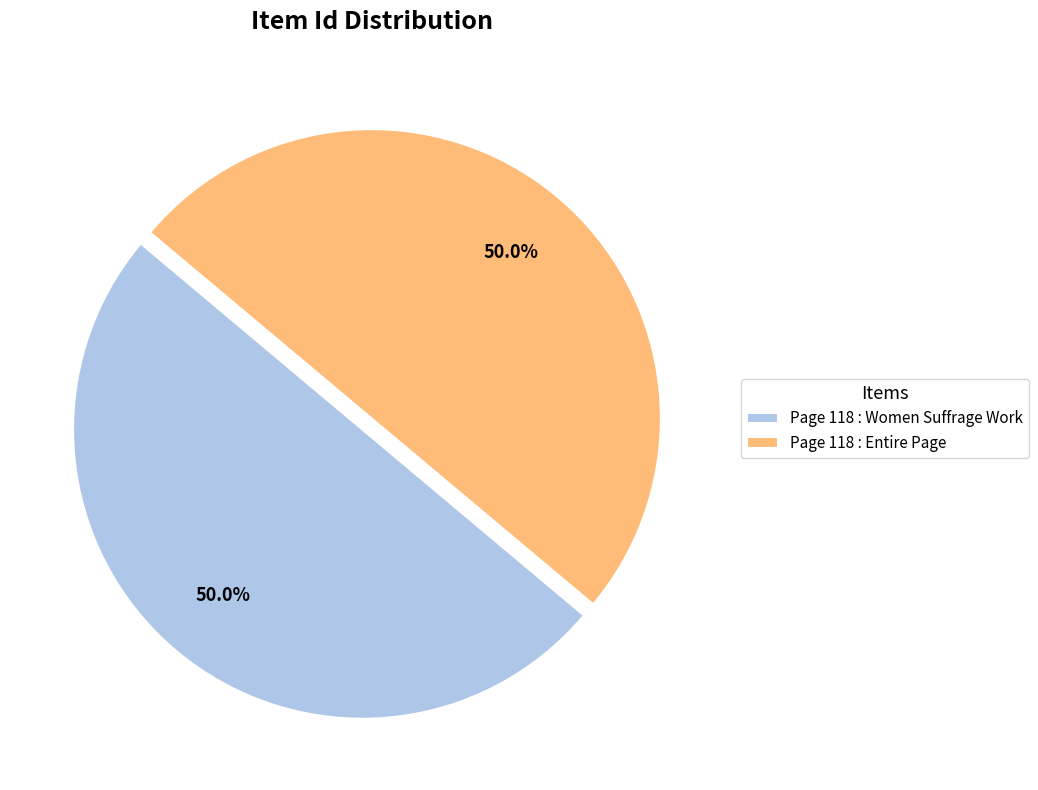

What is the ratio of the value at Page 118 : Entire Page to the value at Page 118 : Women Suffrage Work?

1.0